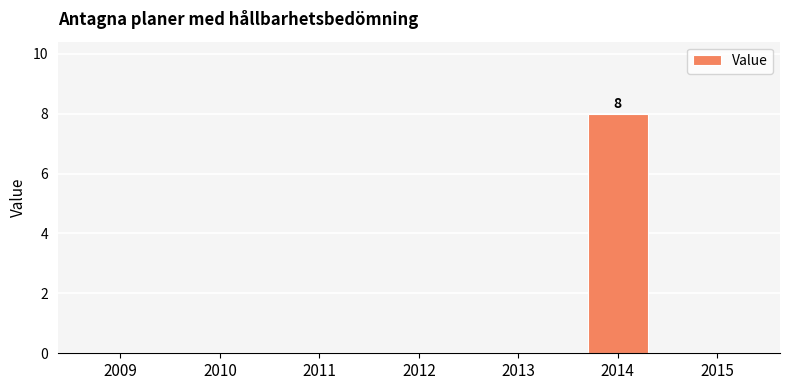

How many series are shown in this chart?

1